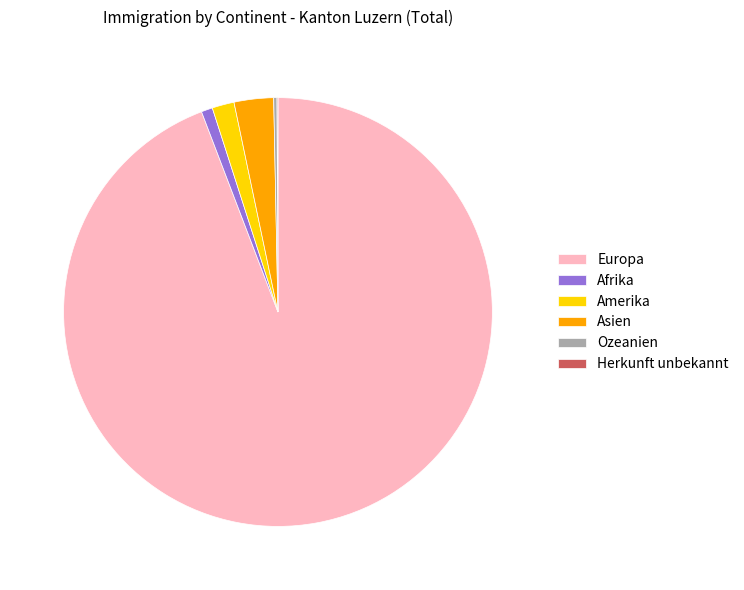

What is the largest slice in the pie chart?

Europa